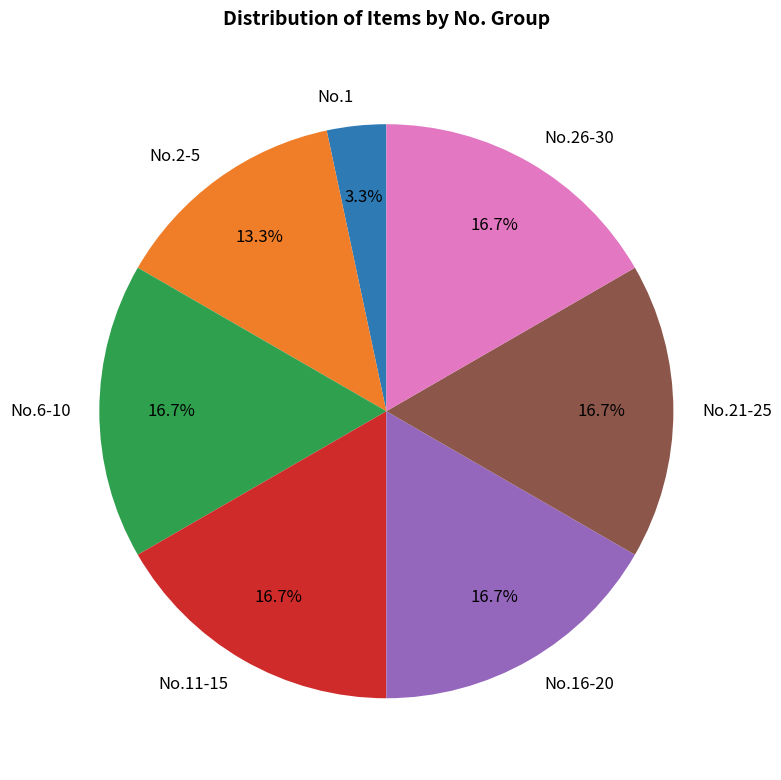

Which category has the smallest portion of the pie?

No.1